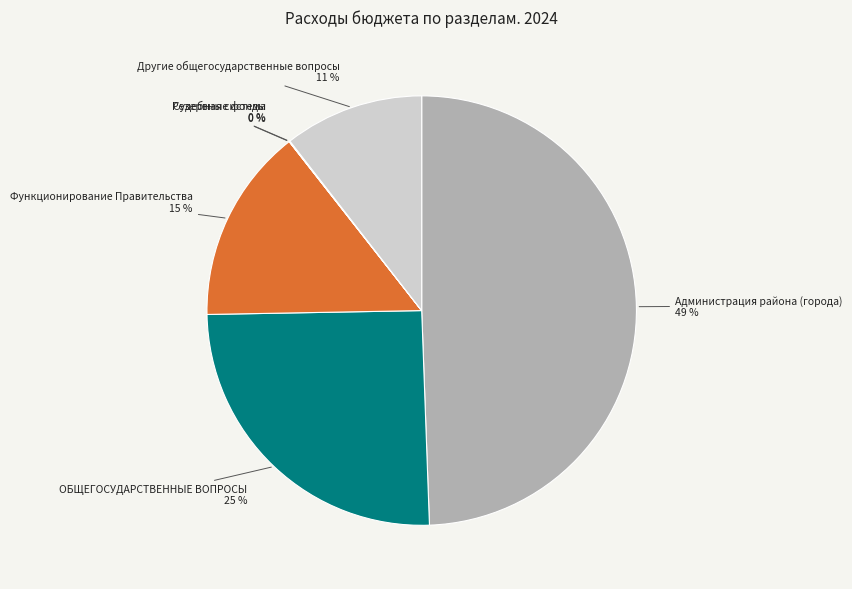

Is the sum of Другие общегосударственные вопросы and Функционирование Правительства greater than half?

No